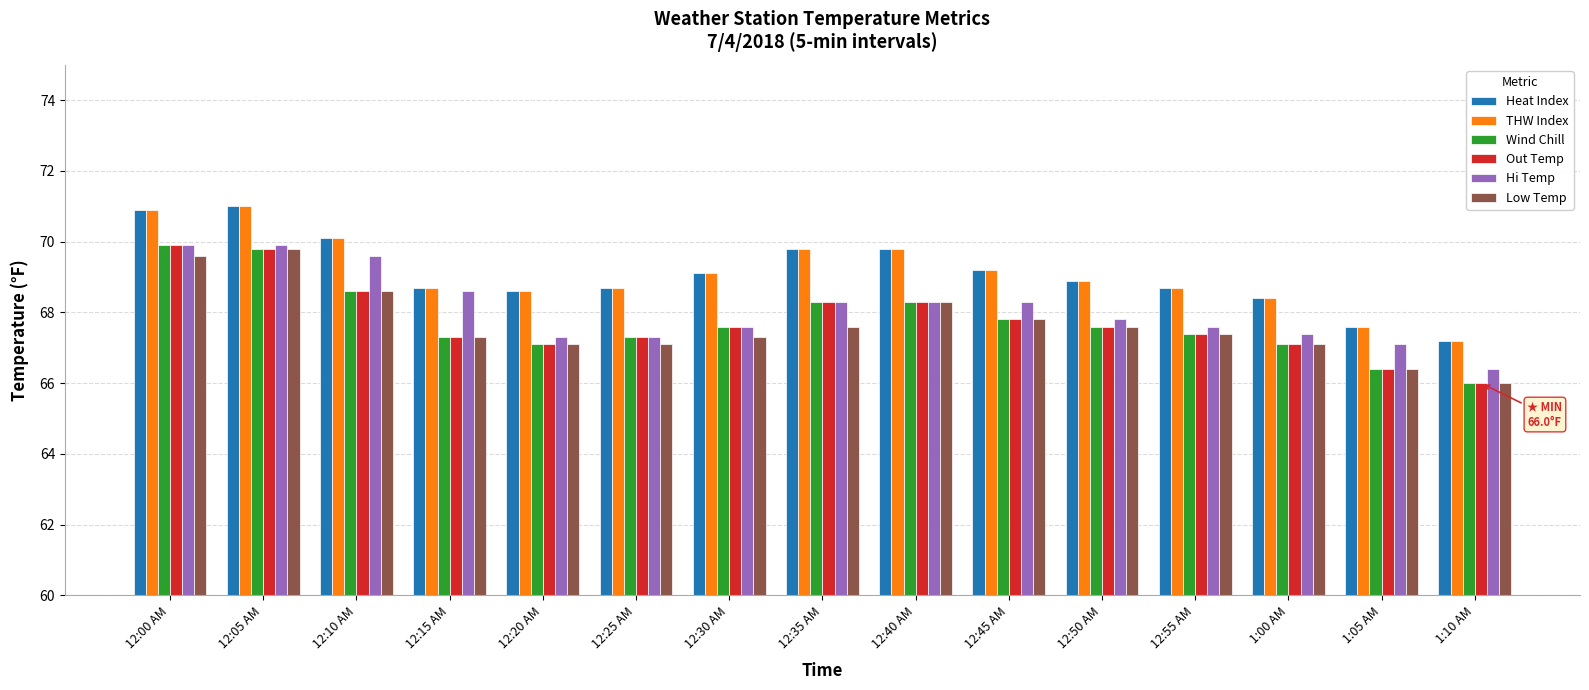

The value of Hi Temp at 1:10 AM is 37.3. True or false?

False